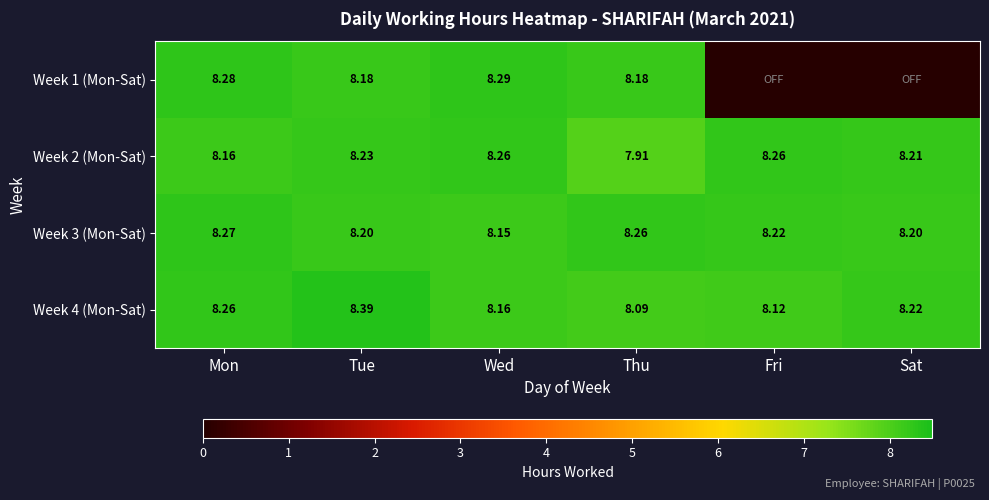

Which category has the lowest value in the Week 2 (Mon-Sat) series?

Thu